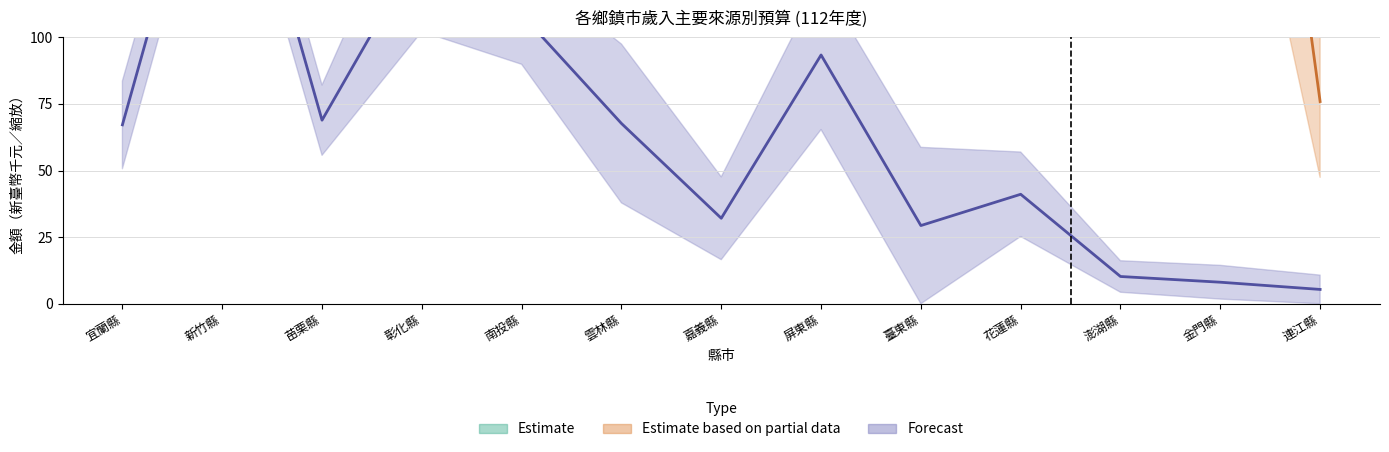

The 娛樂稅 series shows 56.3 at 屏東縣. True or false?

False